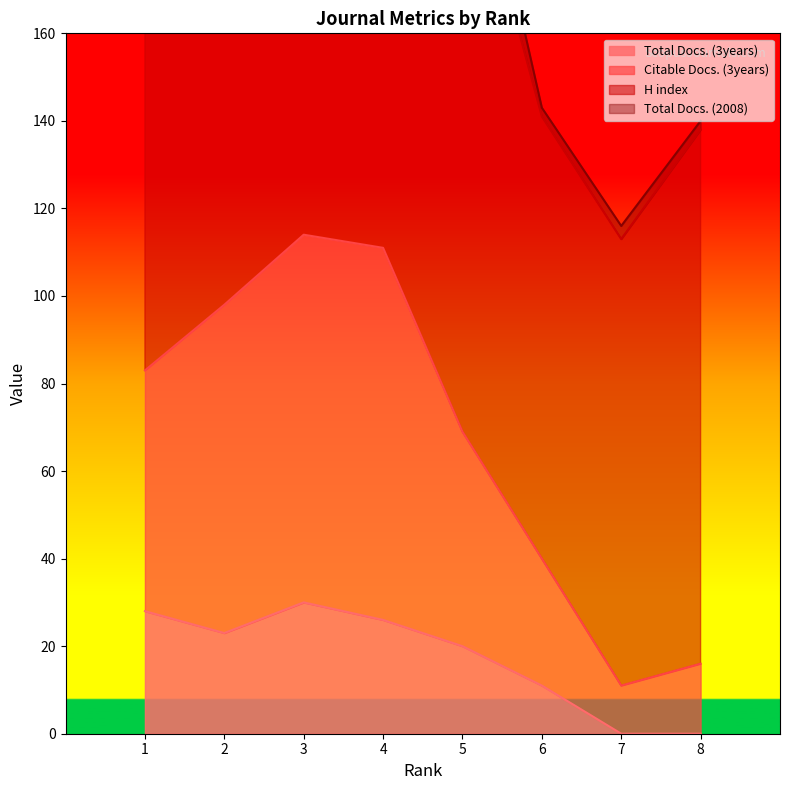

Does the chart display data point markers on the line(s)?

No